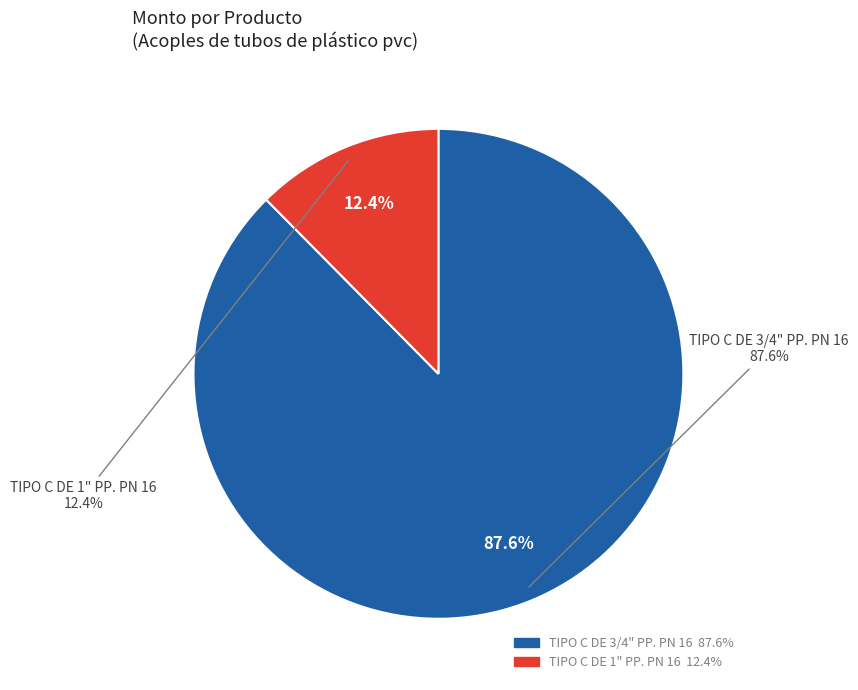

What is the smallest slice in the pie chart?

TIPO C DE 1" PP. PN 16